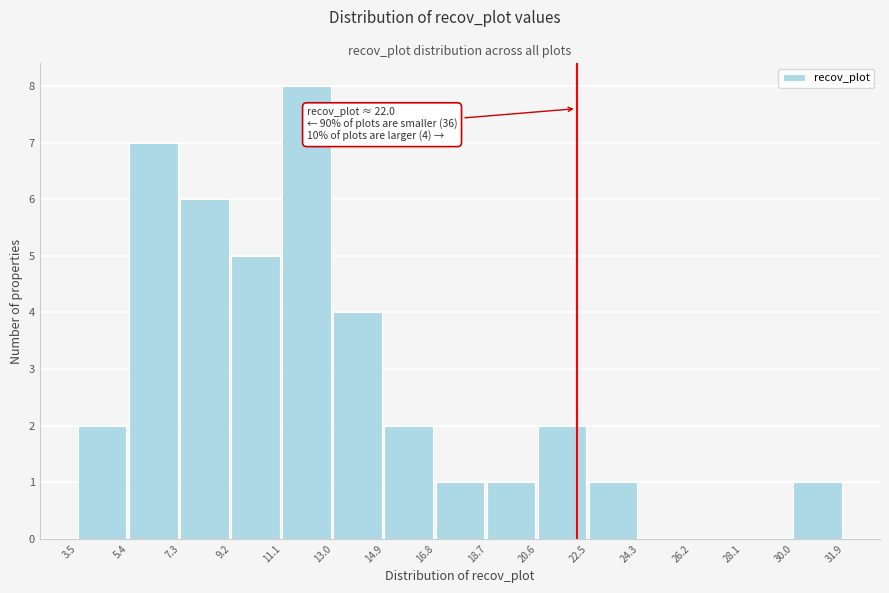

Over which range of the x-axis is the bar tallest?

11.1 to 13.0